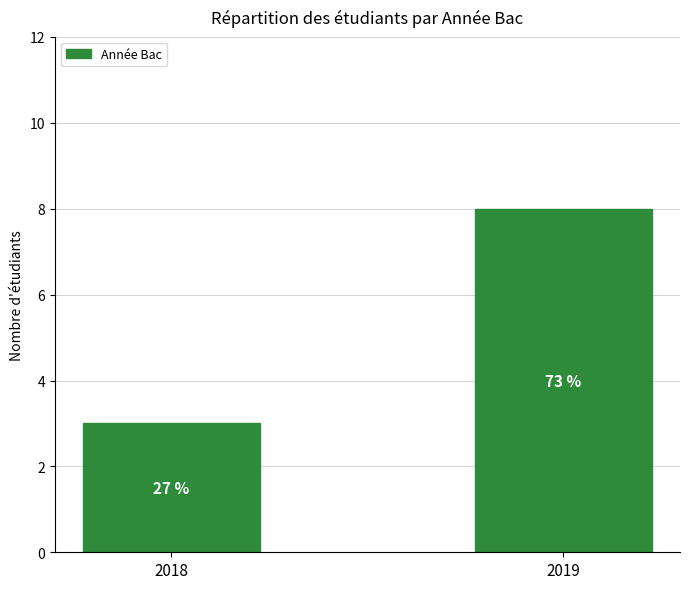

Does the chart contain any negative values?

No